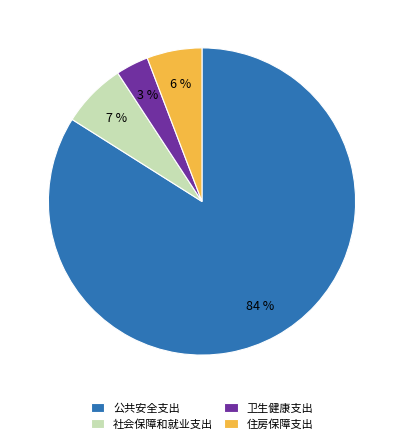

Is it true that 社会保障和就业支出 is 1% of the pie?

False